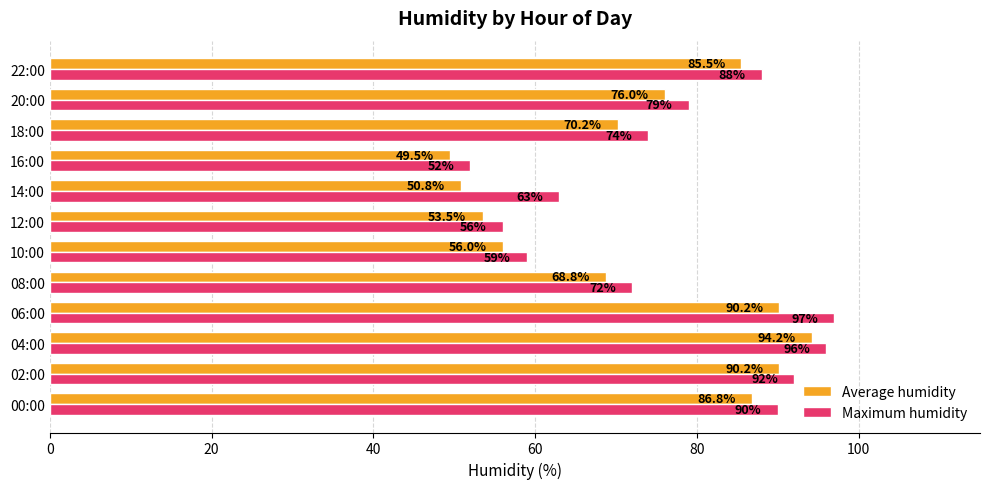

Rank the categories by Maximum humidity value from lowest to highest.

16:00, 12:00, 10:00, 14:00, 08:00, 18:00, 20:00, 22:00, 00:00, 02:00, 04:00, 06:00